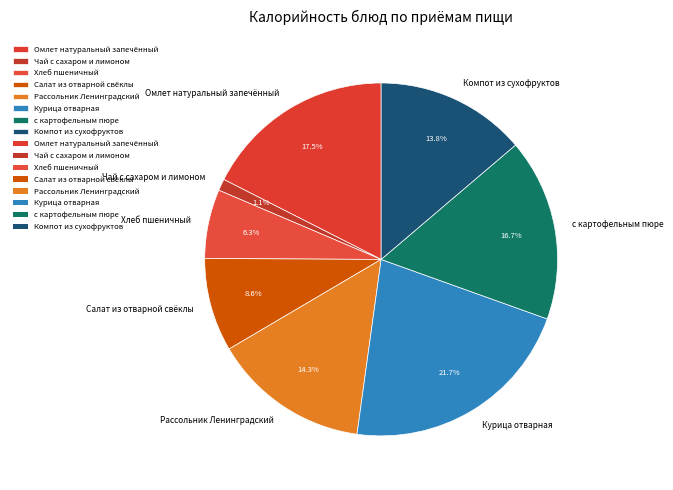

How many slices are in this pie chart?

8